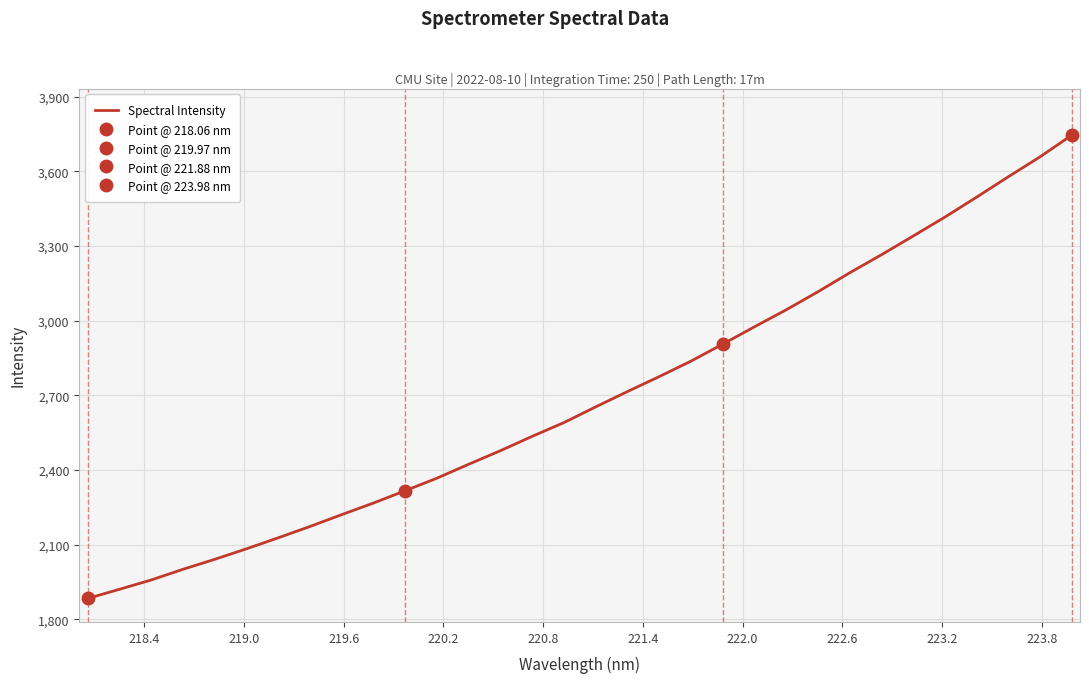

What is the sum of all values?

86114.1